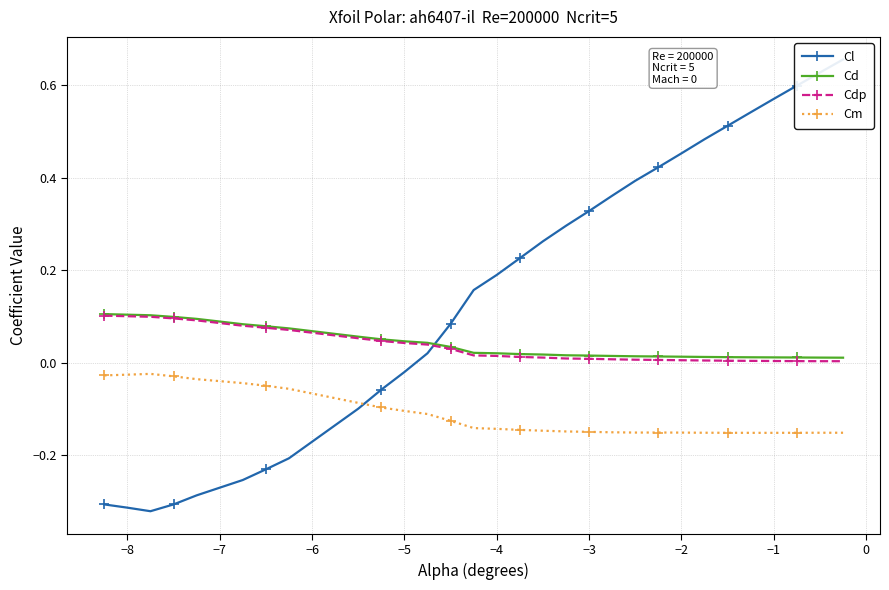

True or false: Cm and Cd cross at least once.

False